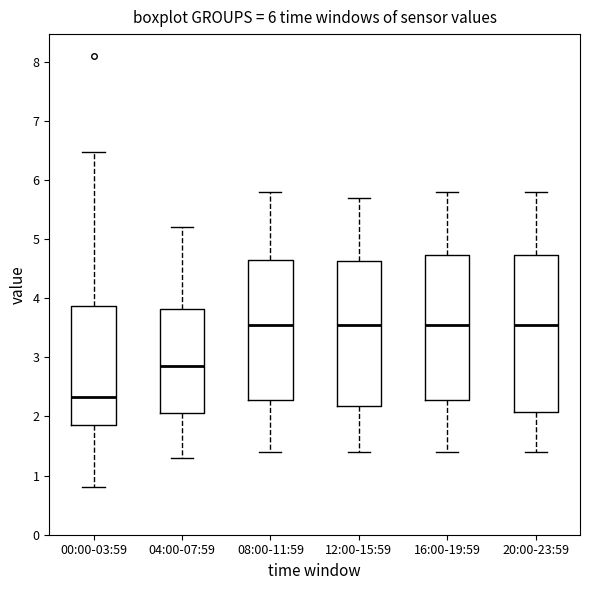

Reading left to right, transcribe this box plot: for each box, give where its median line is, the range the box spans, and where its two whiskers end, as read against the y-axis. The values are not printed on the chart, so give them approximately, as read against the axis.

00:00-03:59: median 2.3, box 1.9 to 3.9, whiskers 0.8 to 6.5
04:00-07:59: median 2.9, box 2.1 to 3.8, whiskers 1.3 to 5.2
08:00-11:59: median 3.6, box 2.3 to 4.7, whiskers 1.4 to 5.8
12:00-15:59: median 3.6, box 2.2 to 4.6, whiskers 1.4 to 5.7
16:00-19:59: median 3.6, box 2.3 to 4.7, whiskers 1.4 to 5.8
20:00-23:59: median 3.6, box 2.1 to 4.7, whiskers 1.4 to 5.8